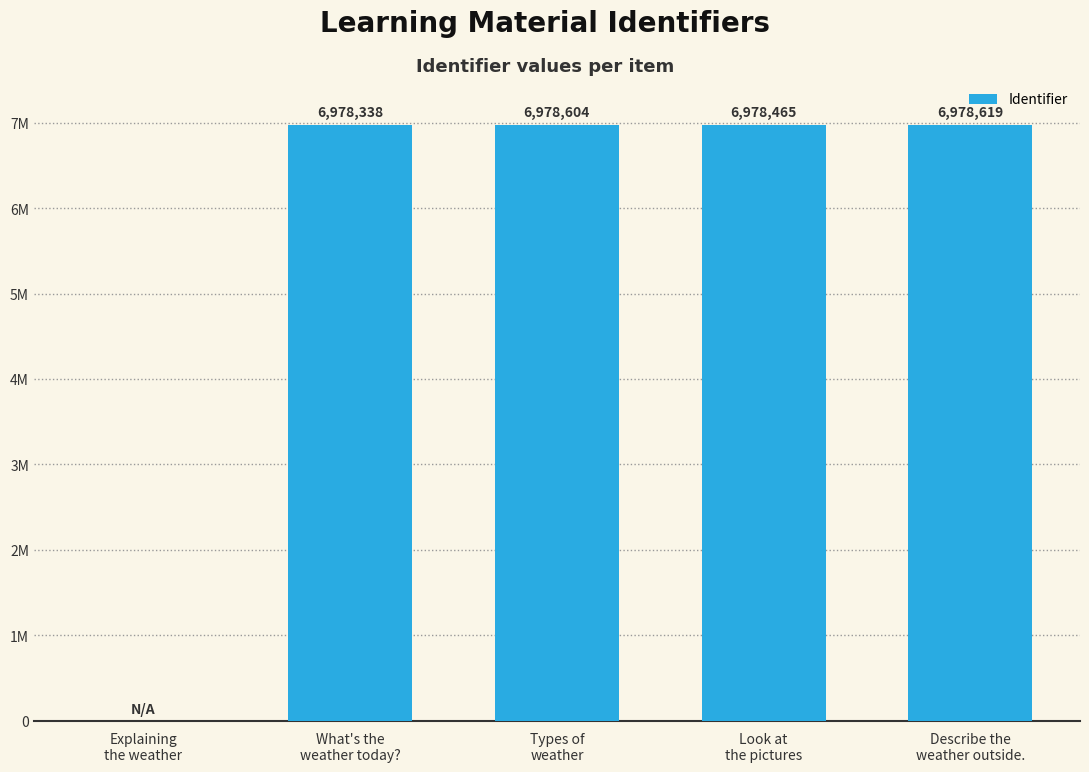

Which label corresponds to the largest value in the chart?

Describe the
weather outside.